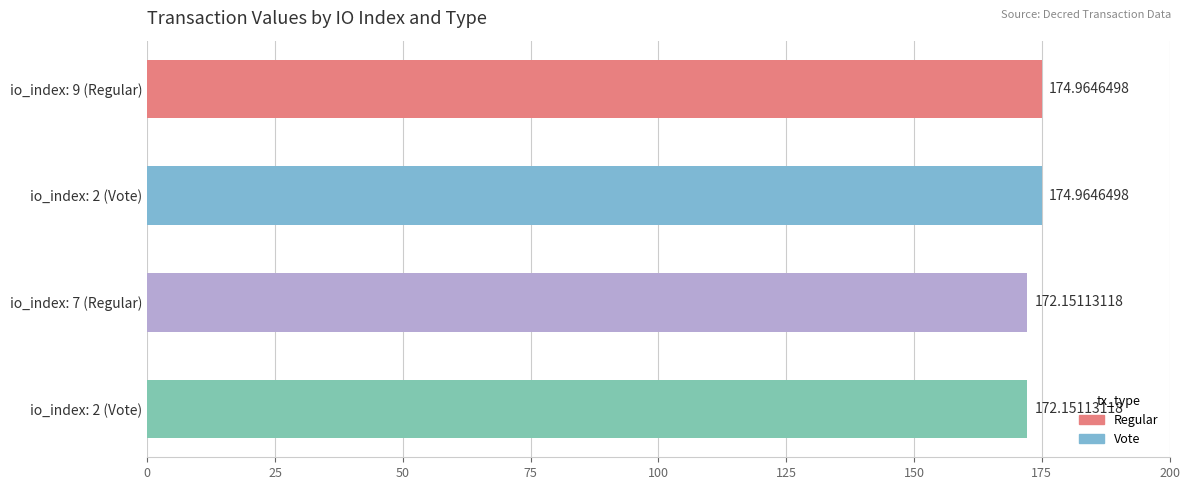

The value at io_index: 2 (Vote) is 172.2. True or false?

True